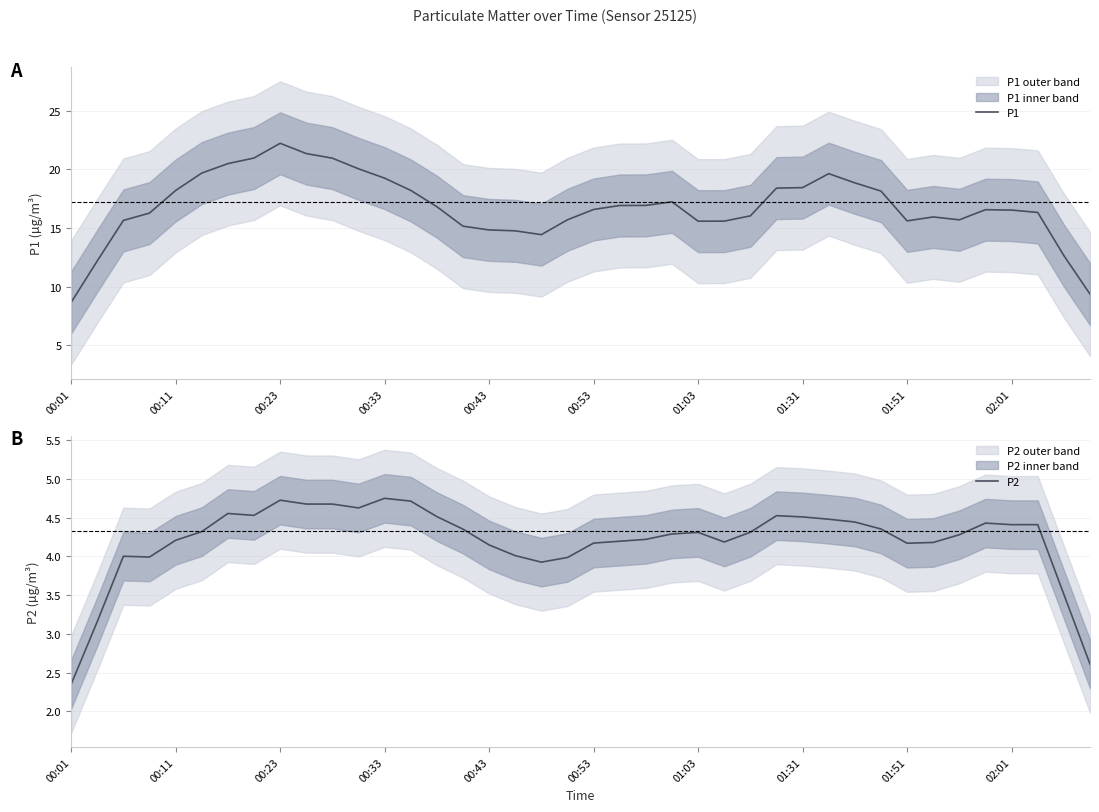

True or false: P1 and P2 cross at least once.

False